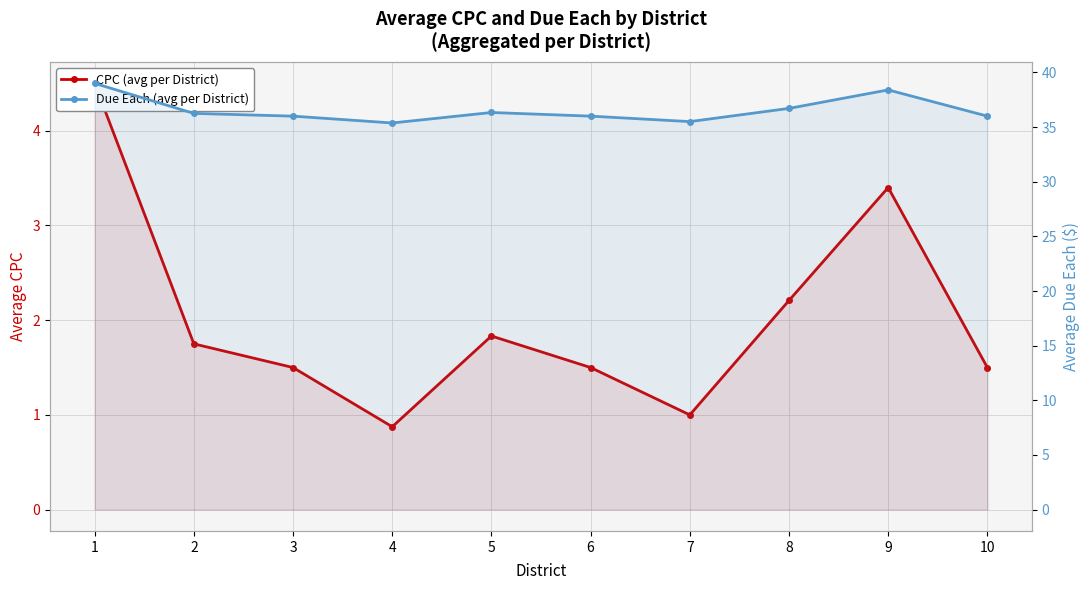

Which series changed the most between 3 and 9?

Due Each (avg per District)